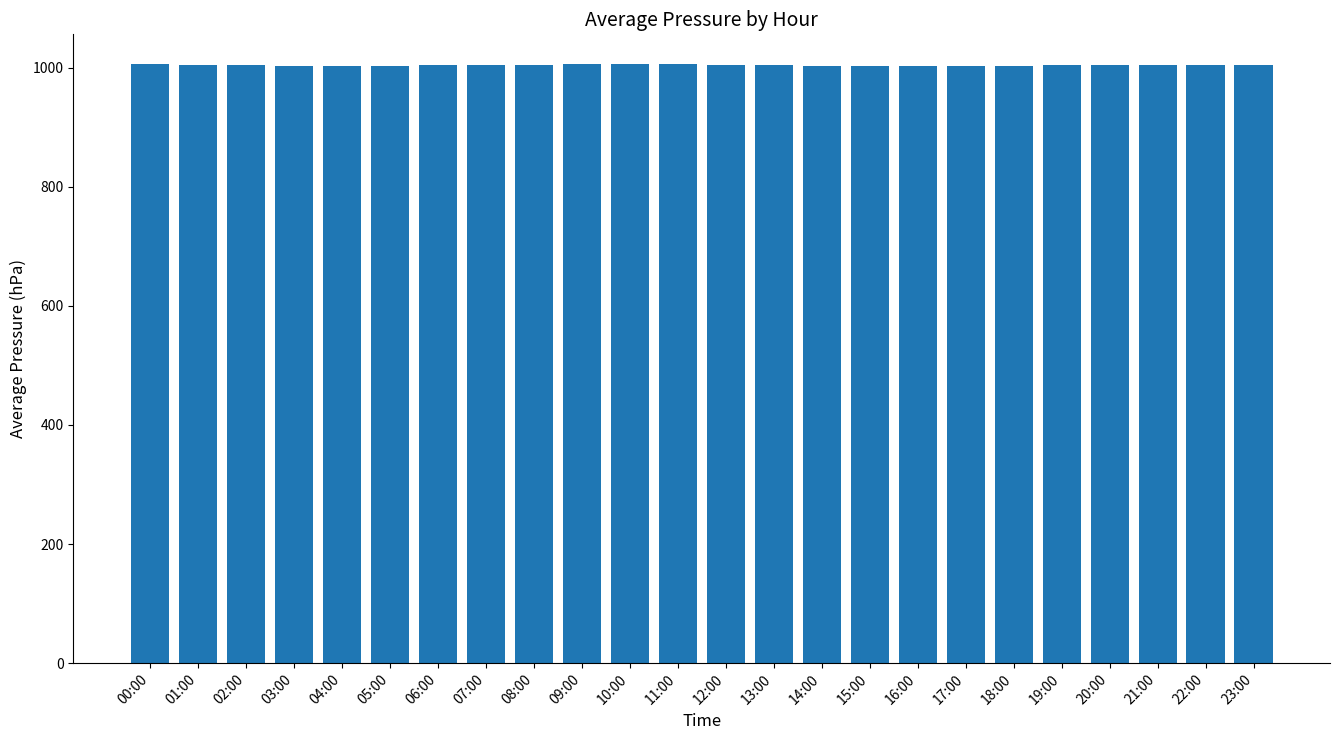

Approximately how many times larger is the value at 11:00 compared to 16:00?

1.0